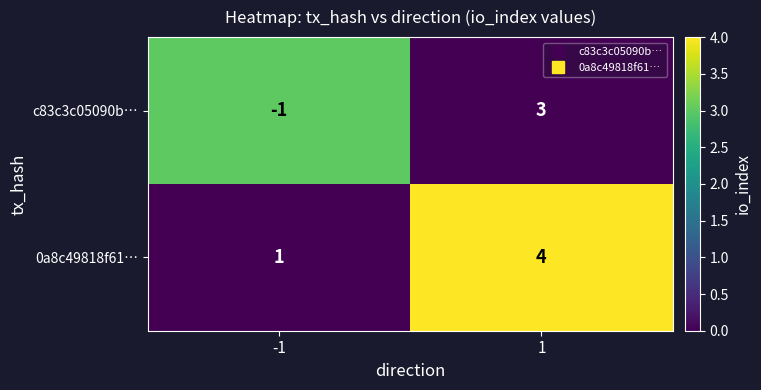

The value of c83c3c05090b… at 1 is 3. True or false?

True